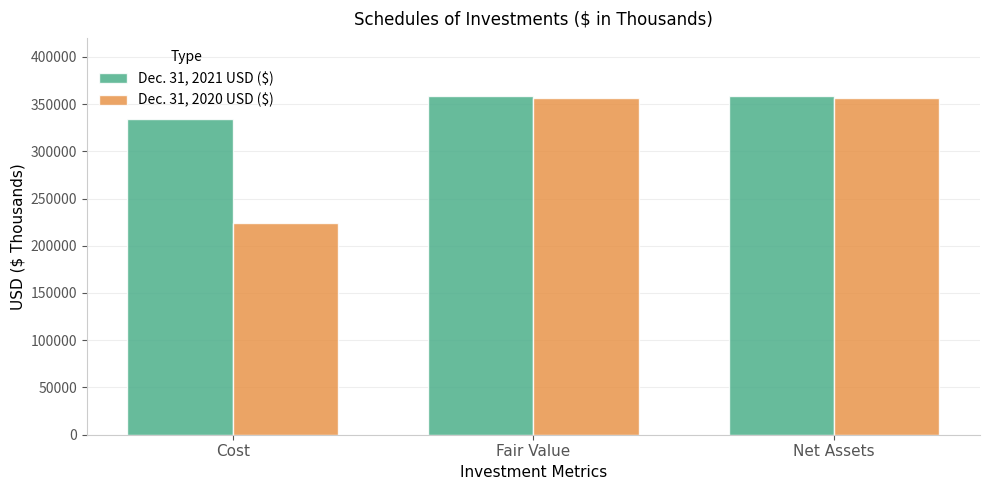

How many bars are there in total?

6